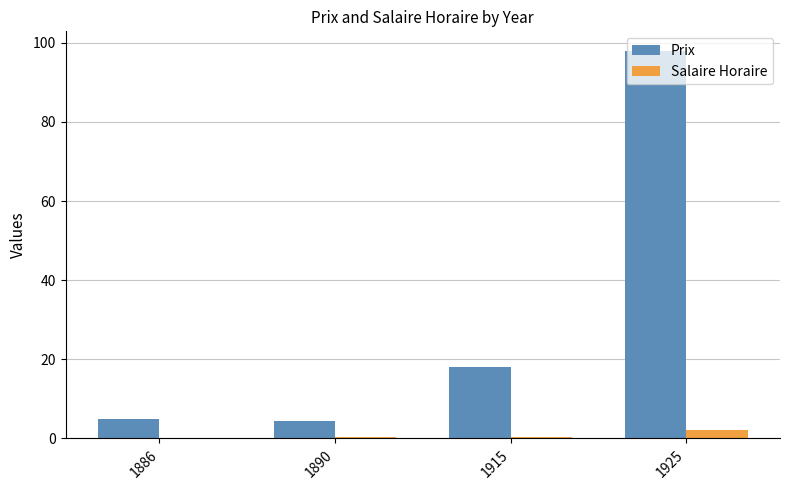

What is the sum of all Salaire Horaire values?

3.0